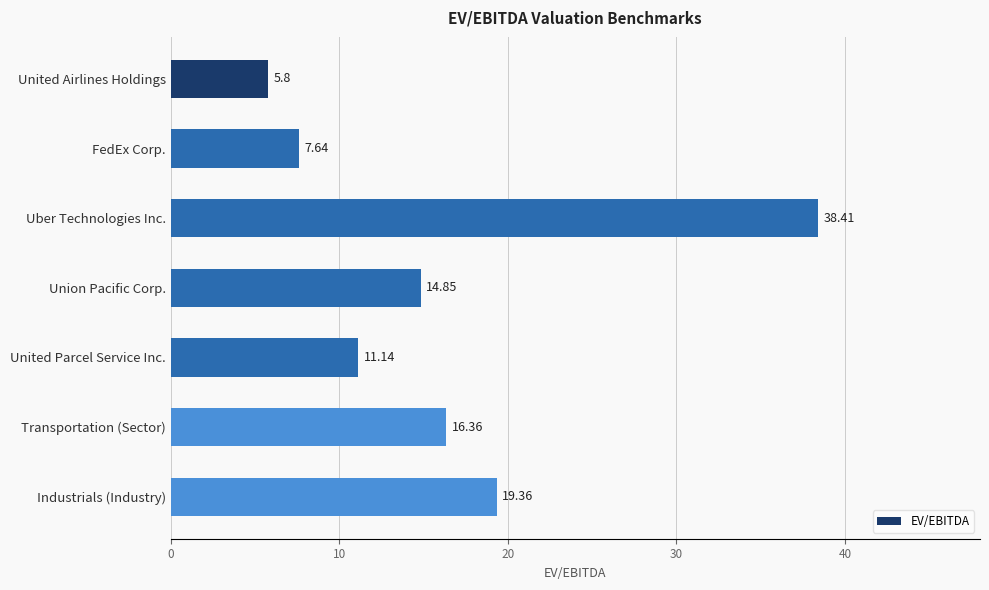

Which has a higher value, United Parcel Service Inc. or United Airlines Holdings?

United Parcel Service Inc.